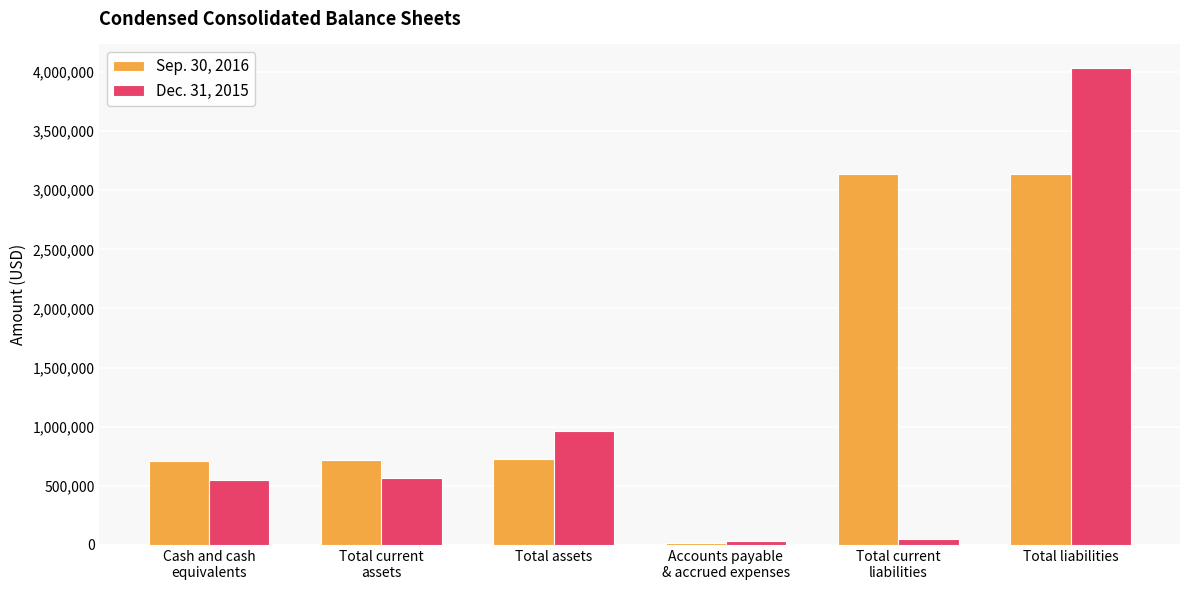

Are the bars grouped side by side (vs. stacked)?

Yes